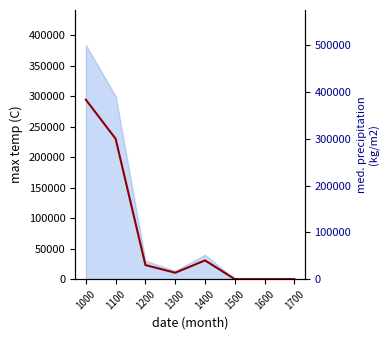

Which label corresponds to the largest value in the chart?

1000